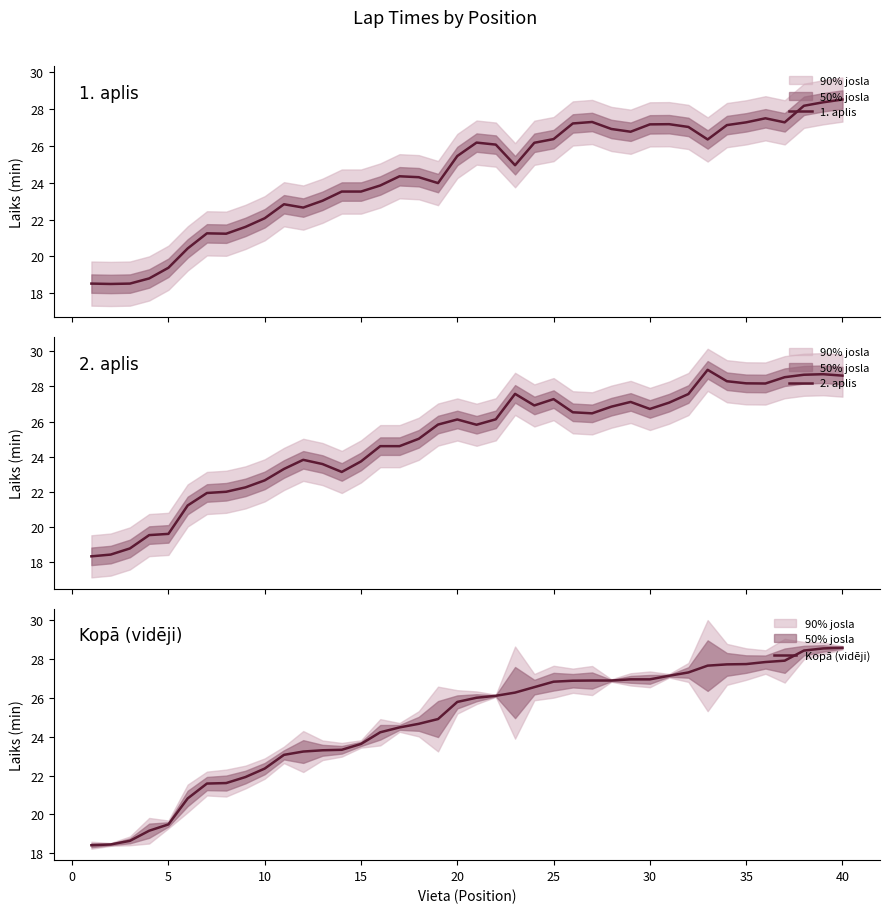

How many series are shown in this chart?

3